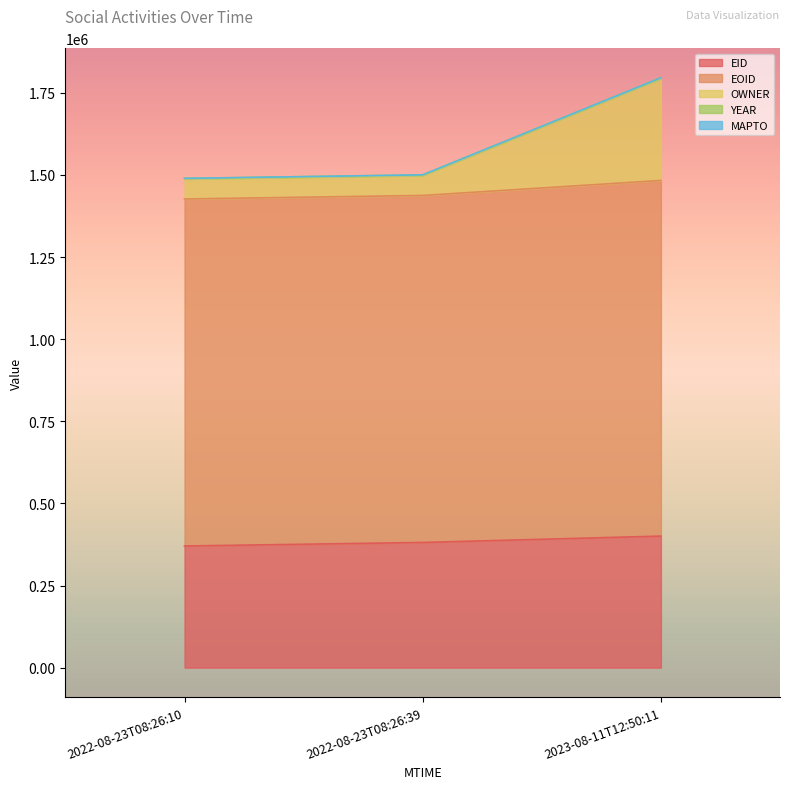

What is the lowest value of the EID series?

370289